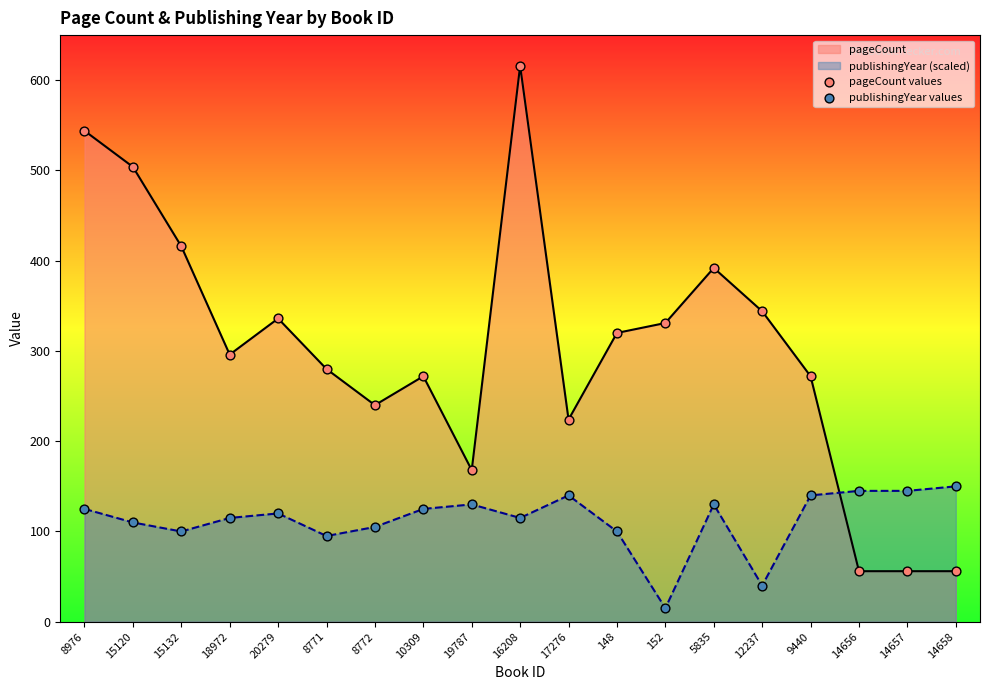

Is the value of publishingYear values at 14656 greater than the value of pageCount values at 14658?

Yes